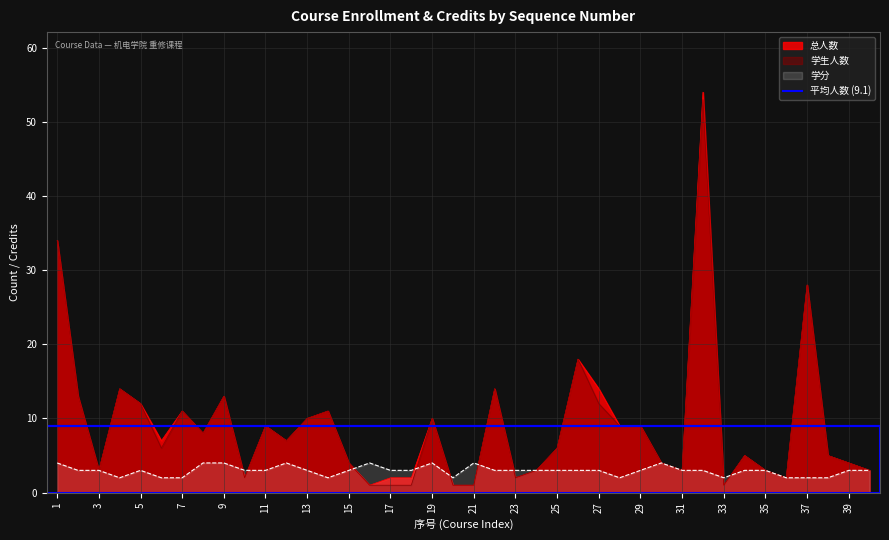

True or false: 总人数 has more than 1 interior local peaks.

True